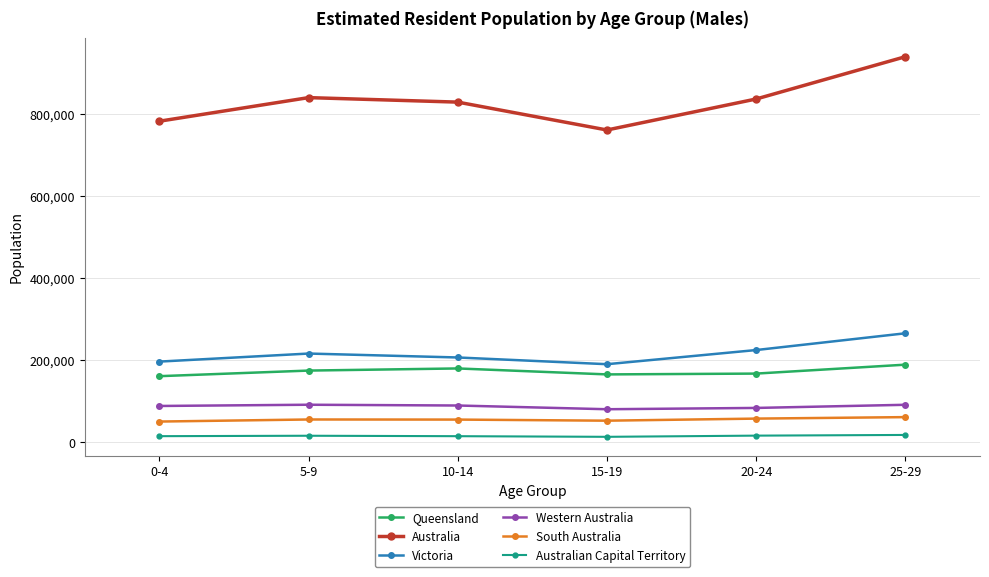

Is it true that Australia equals 829144 at 10-14?

True